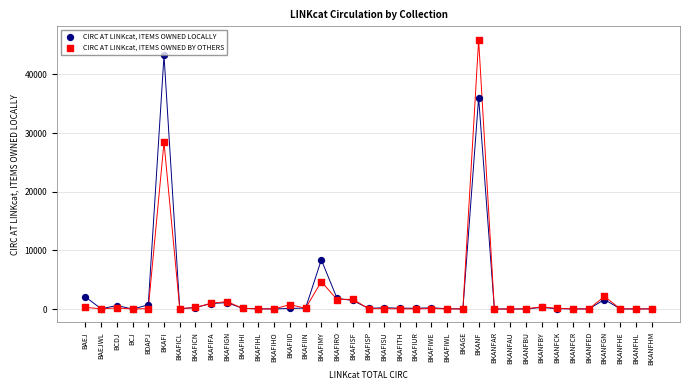

In the CIRC AT LINKcat, ITEMS OWNED BY OTHERS series, what Y value is closest to 22944?

28397